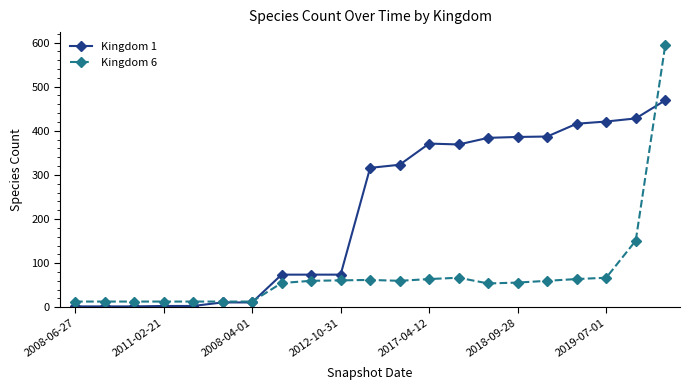

Count the number of data series in this chart.

2